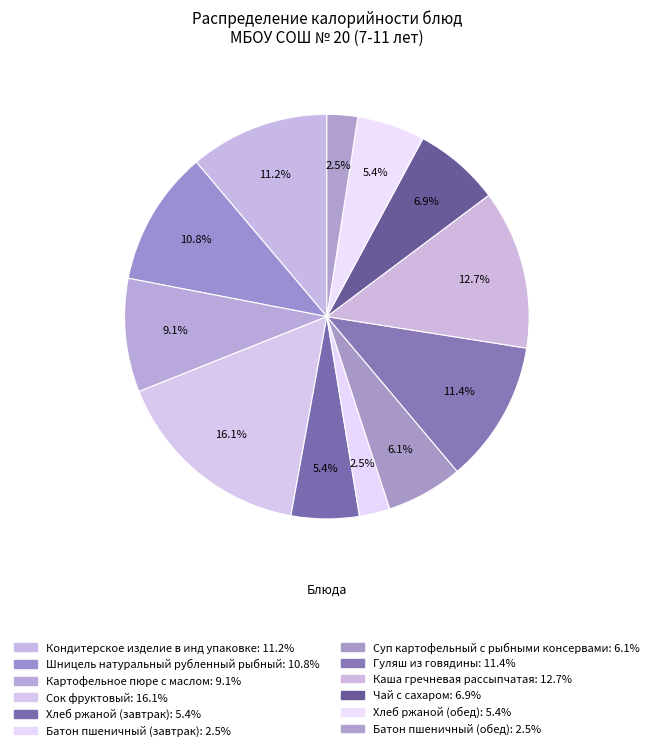

What percentage is the Каша гречневая рассыпчатая slice, to the nearest percent?

13%